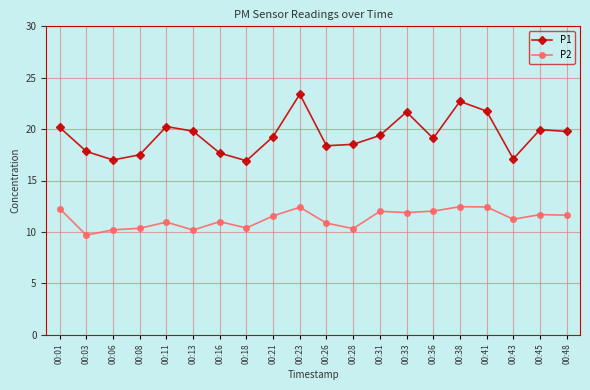

What is the difference between the P2 values at 00:26 and 00:08?

0.5